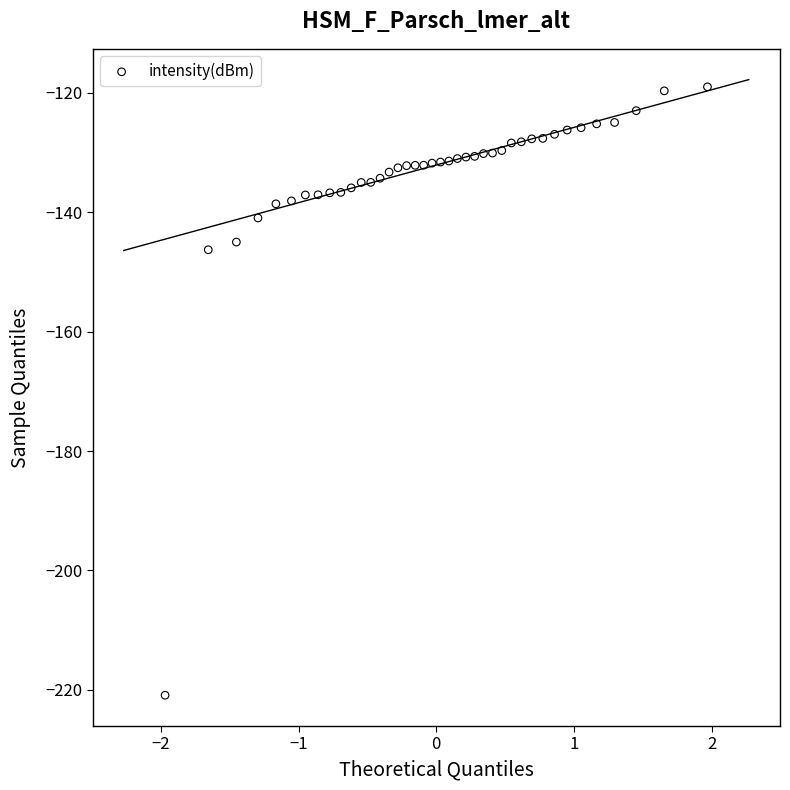

What Y value in the scatter plot is closest to -169?

-146.3